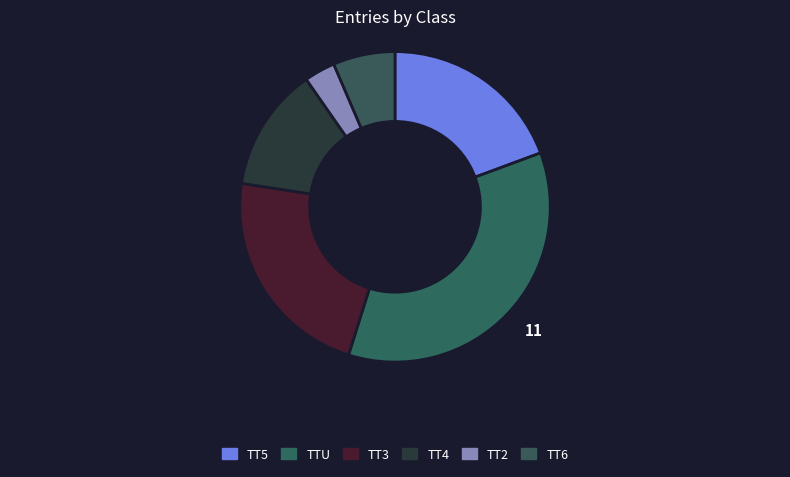

To the nearest percent, what is the combined percentage of TT3 and TT6?

29%